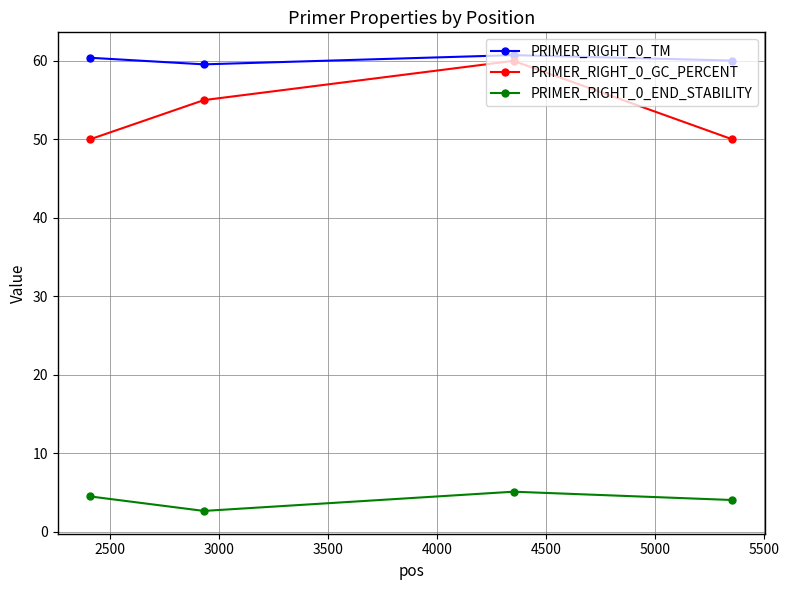

Which series has the widest spread of values?

PRIMER_RIGHT_0_GC_PERCENT